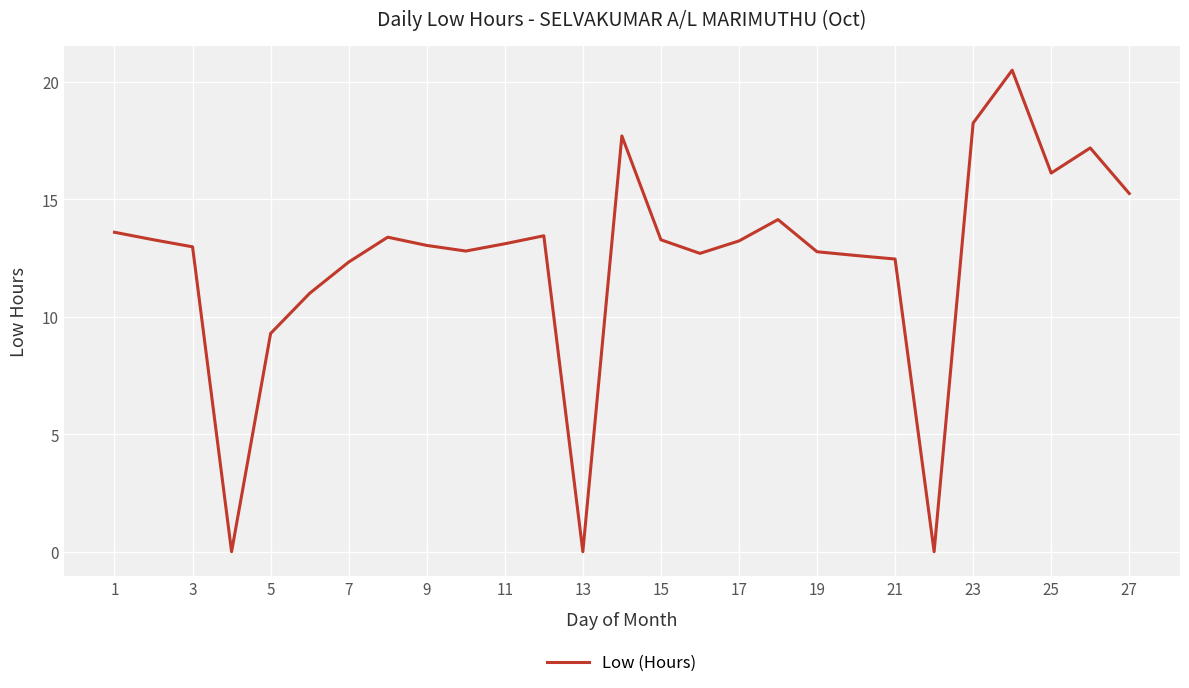

What is the difference between the maximum and minimum values?

20.5